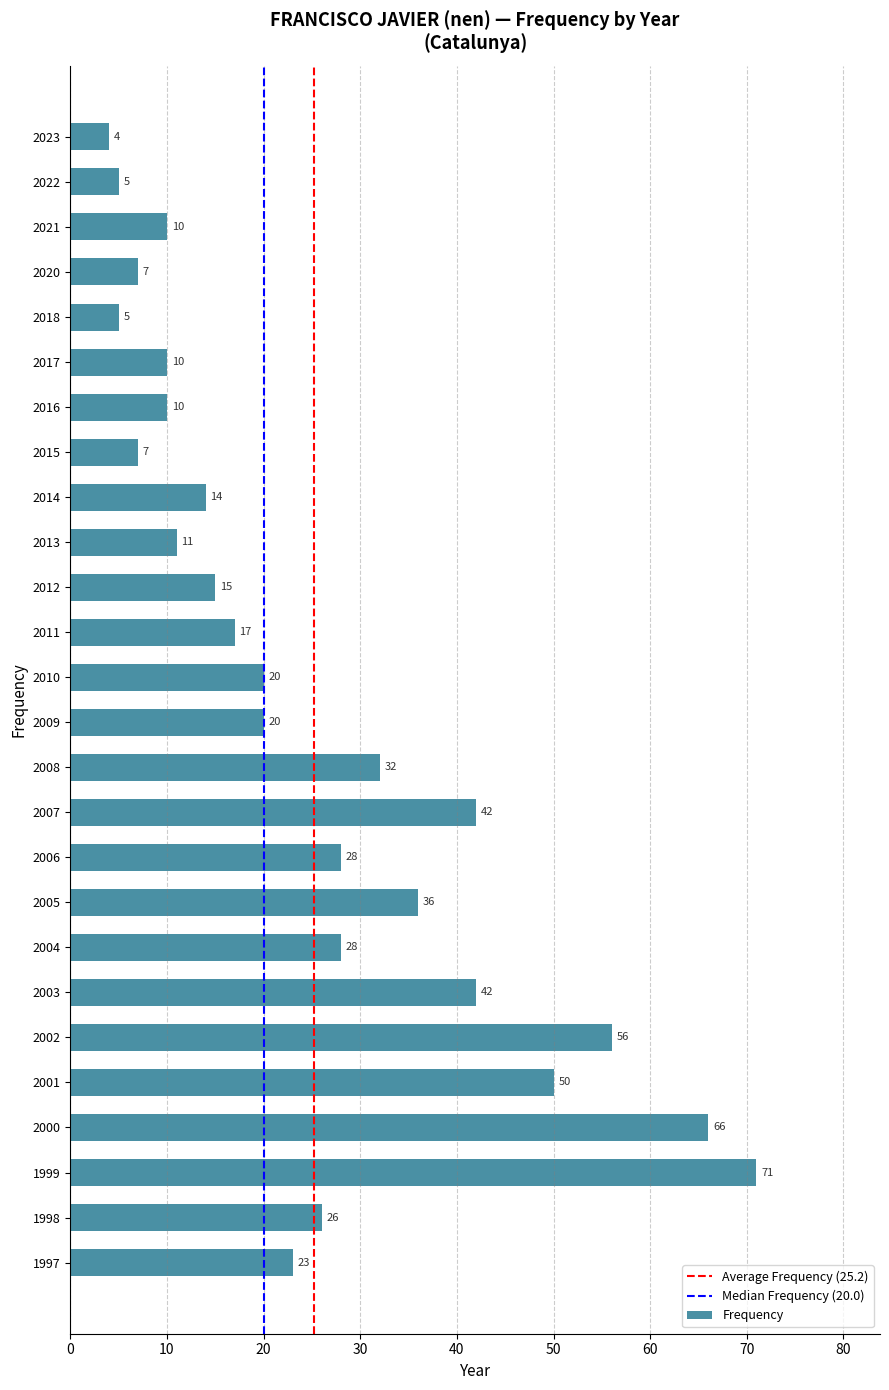

What is the difference between the second highest and second lowest values?

61